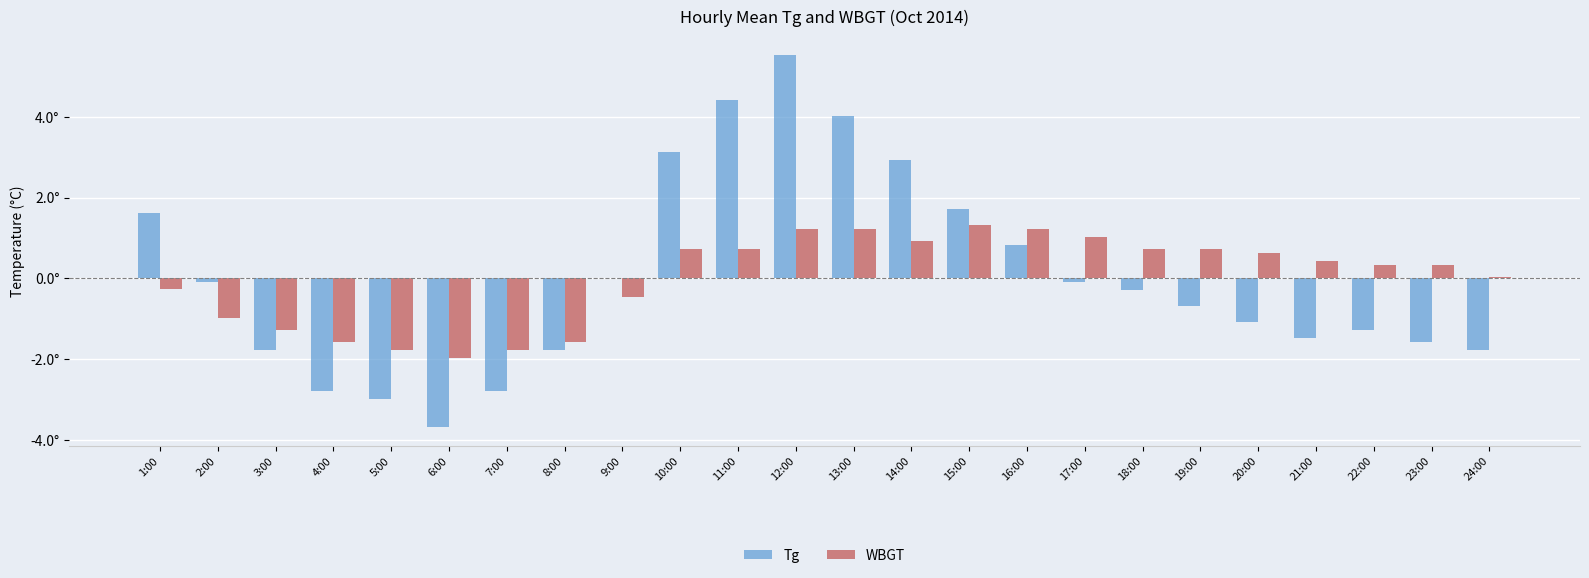

What position from the right is 12:00?

13